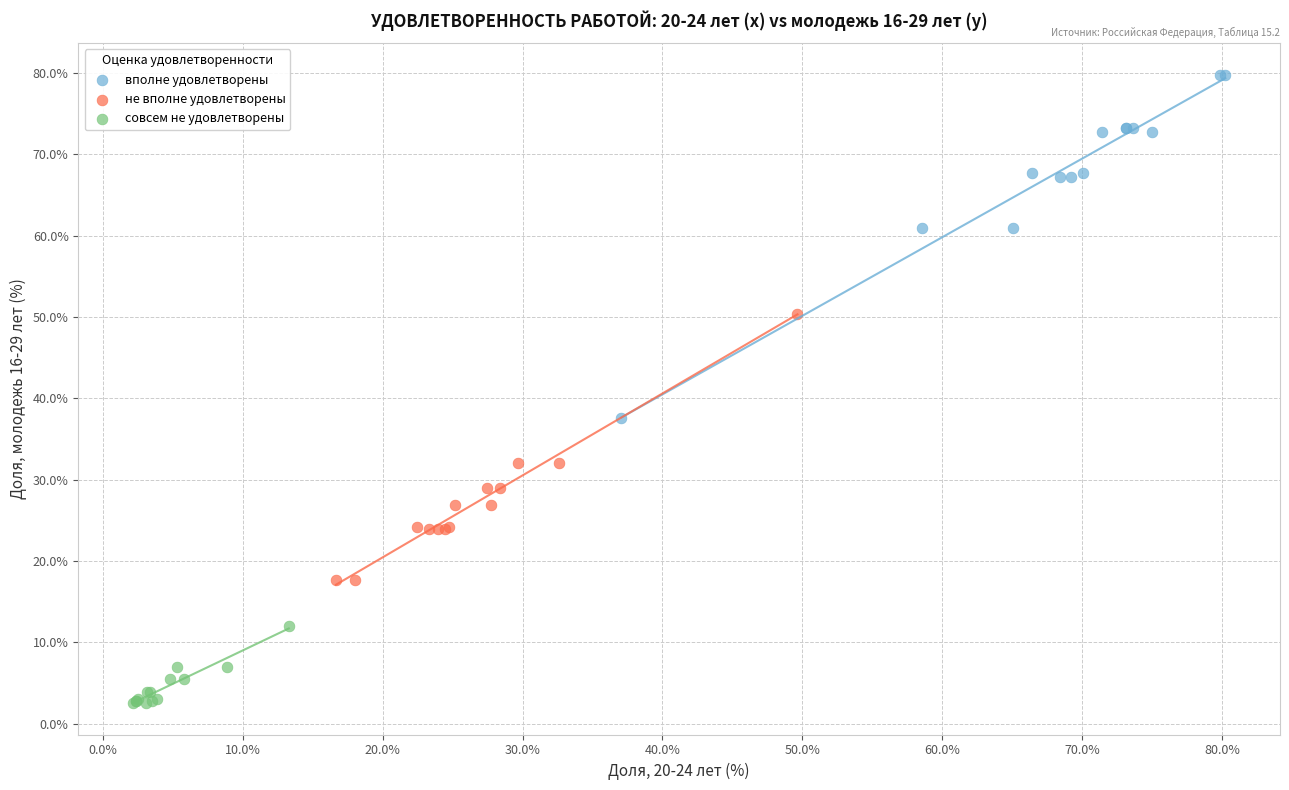

Which series has the widest spread of Y values?

вполне удовлетворены